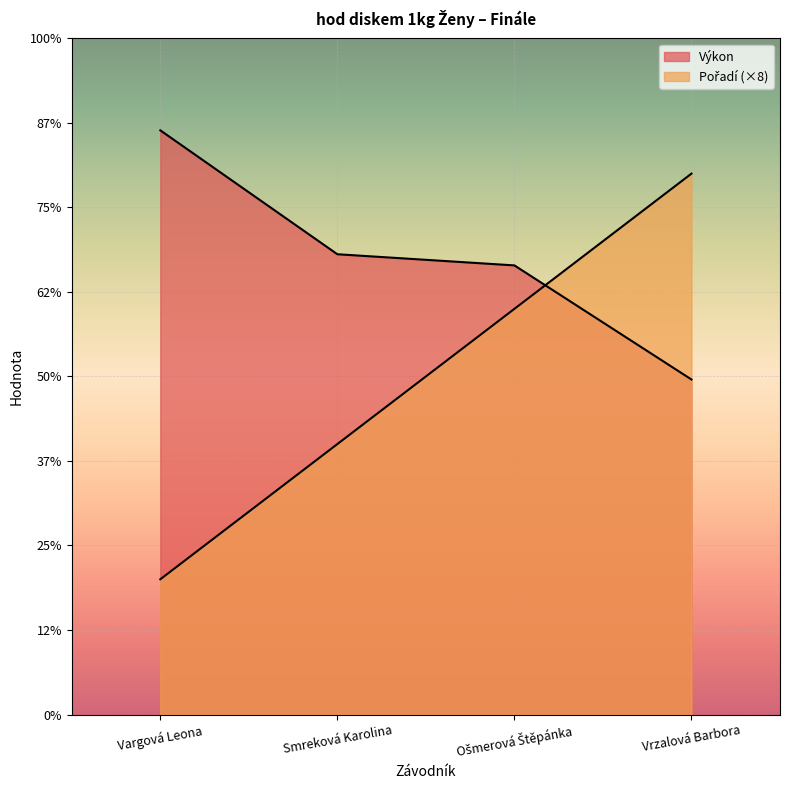

Count the number of data series in this chart.

2